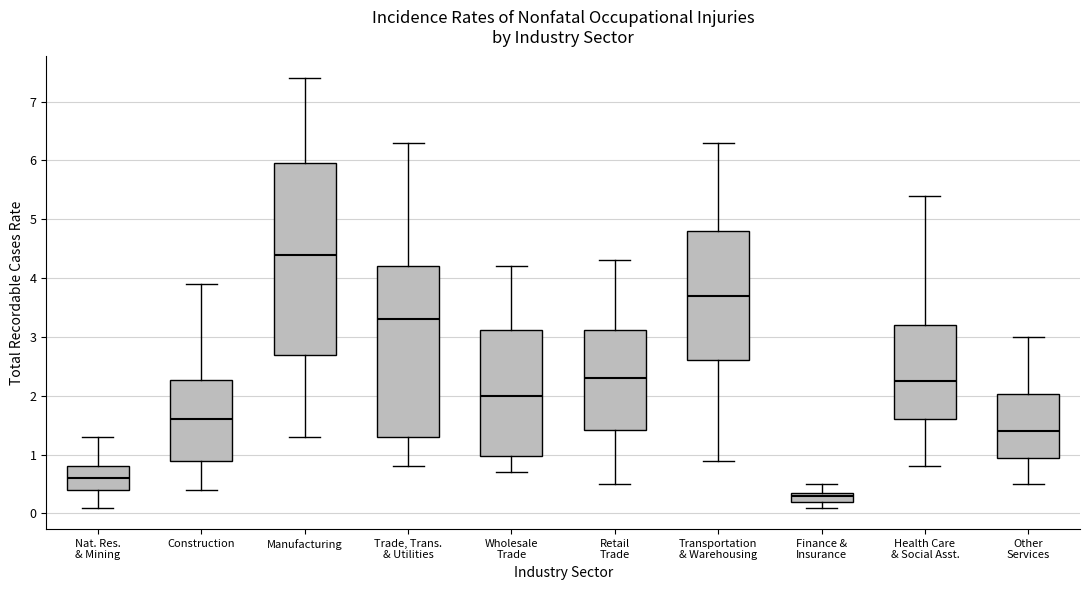

Where is the lower edge of the box for Other Services on the y-axis? The values are not printed on the chart, so give them approximately, as read against the axis.

1.0